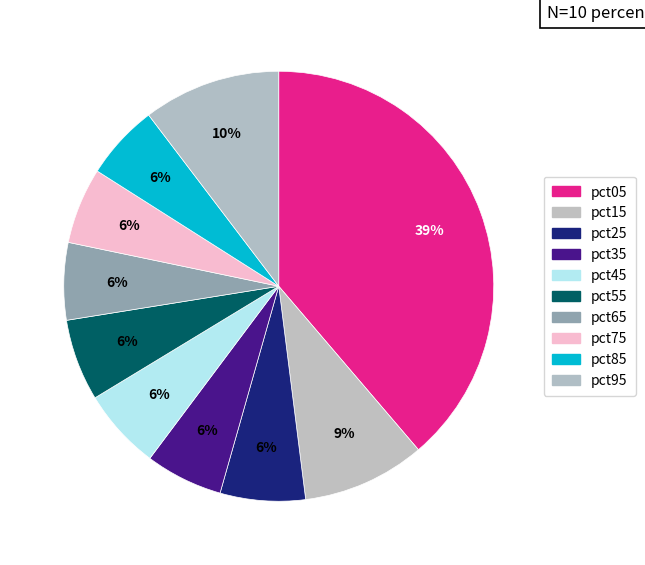

What percentage do pct85 and pct45 together represent?

11.7%